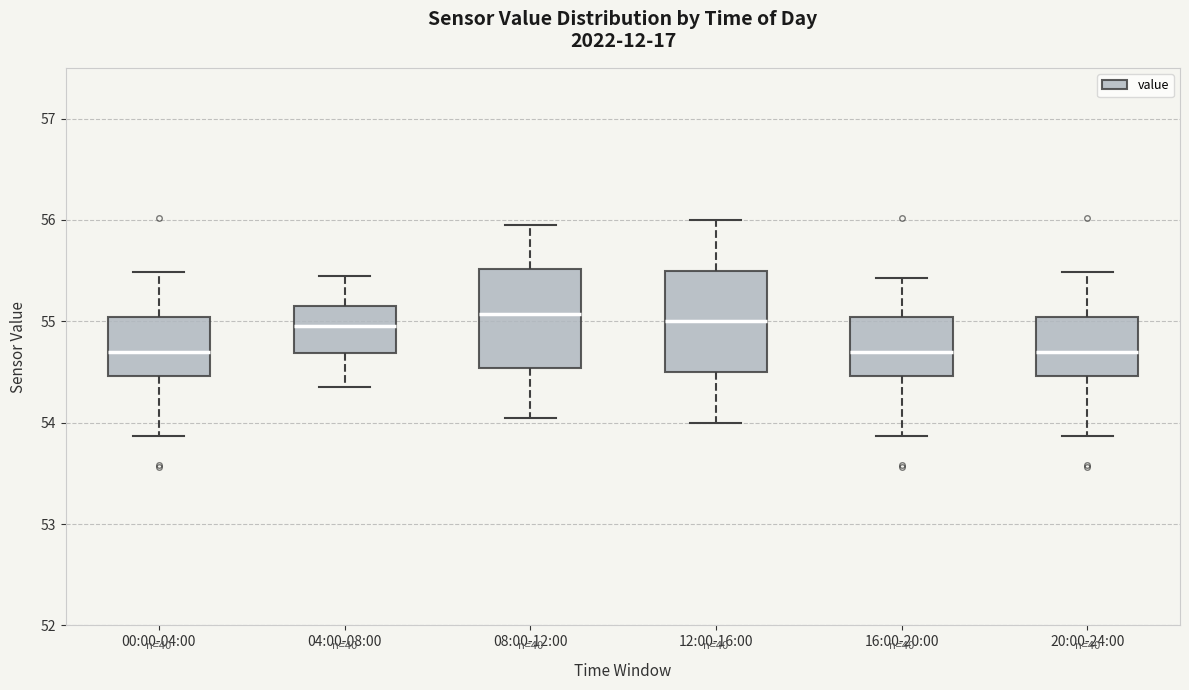

Reading left to right, transcribe this box plot: for each box, give where its median line is, the range the box spans, and where its two whiskers end, as read against the y-axis. The values are not printed on the chart, so give them approximately, as read against the axis.

00:00-04:00: median 54.7, box 54.5 to 55.0, whiskers 53.9 to 55.5
04:00-08:00: median 55.0, box 54.7 to 55.2, whiskers 54.4 to 55.5
08:00-12:00: median 55.1, box 54.5 to 55.5, whiskers 54.1 to 56.0
12:00-16:00: median 55.0, box 54.5 to 55.5, whiskers 54.0 to 56.0
16:00-20:00: median 54.7, box 54.5 to 55.0, whiskers 53.9 to 55.4
20:00-24:00: median 54.7, box 54.5 to 55.0, whiskers 53.9 to 55.5